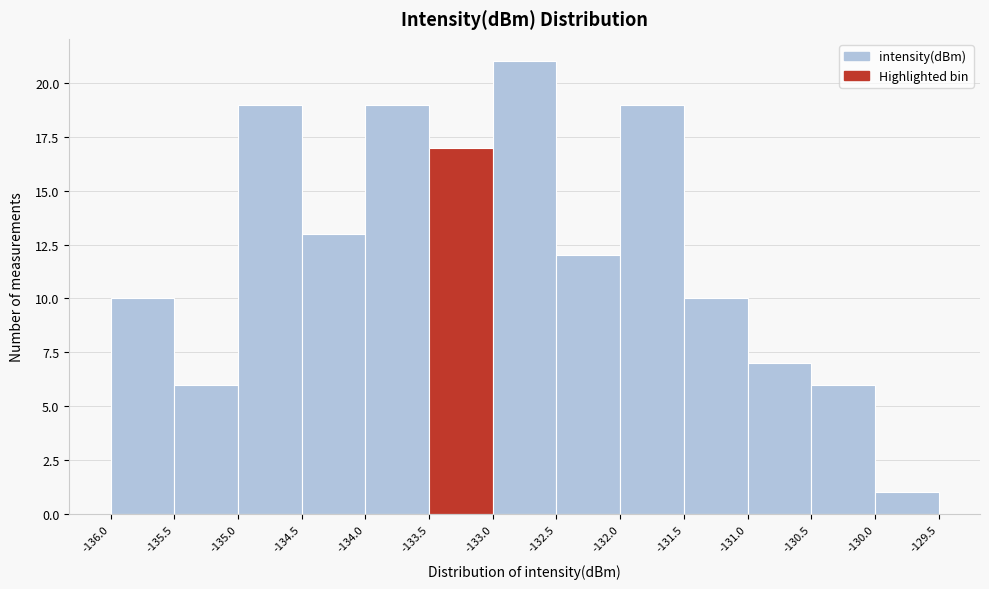

Reading left to right, list every bar in this chart as the range it spans on the x-axis followed by its height. The values are not printed on the chart, so give them approximately, as read against the axis.

-136.0 to -135.5: 10
-135.5 to -135.0: 6
-135.0 to -134.5: 19
-134.5 to -134.0: 13
-134.0 to -133.5: 19
-133.5 to -133.0: 17
-133.0 to -132.5: 21
-132.5 to -132.0: 12
-132.0 to -131.5: 19
-131.5 to -131.0: 10
-131.0 to -130.5: 7
-130.5 to -130.0: 6
-130.0 to -129.5: 1